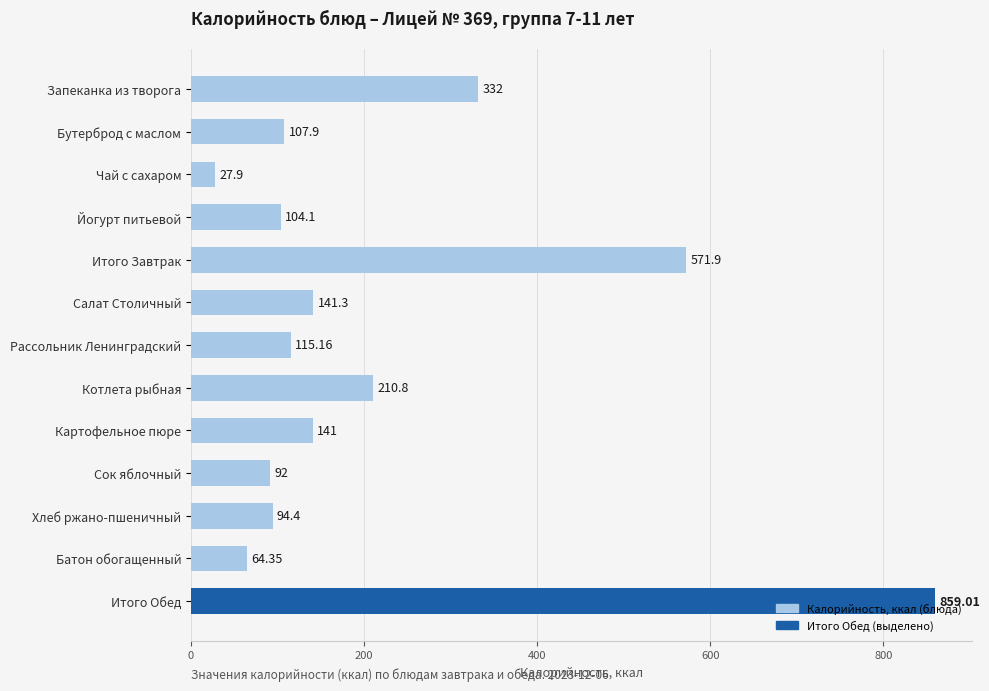

Rank the categories by value from highest to lowest.

Итого Обед, Итого Завтрак, Запеканка из творога, Котлета рыбная, Салат Столичный, Картофельное пюре, Рассольник Ленинградский, Бутерброд с маслом, Йогурт питьевой, Хлеб ржано-пшеничный, Сок яблочный, Батон обогащенный, Чай с сахаром